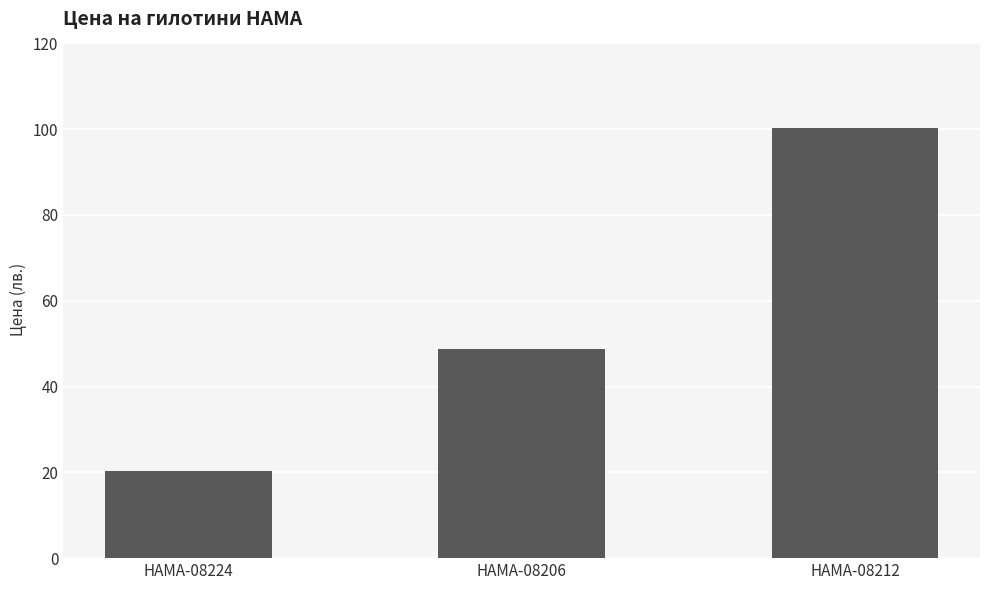

What is the sum of all values?

169.4